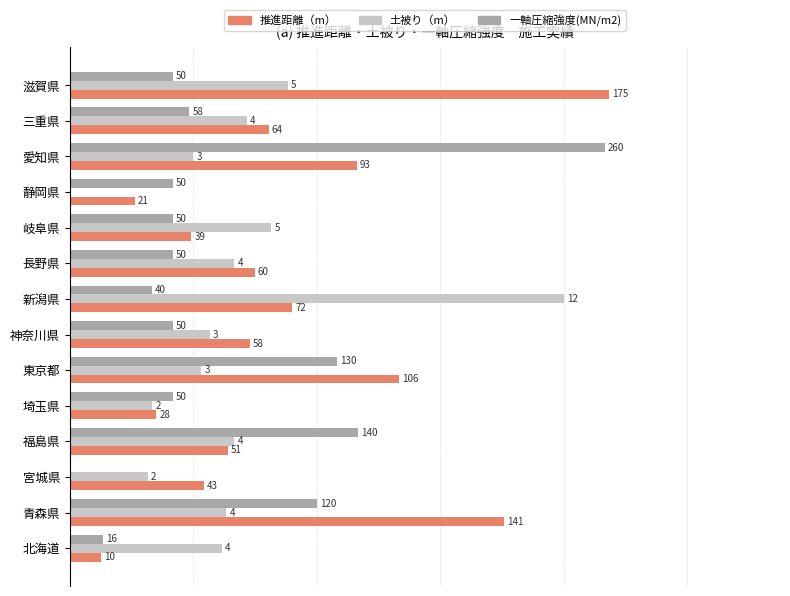

What are all the series names shown in the legend?

推進距離（m）, 土被り（m）, 一軸圧縮強度(MN/m2)